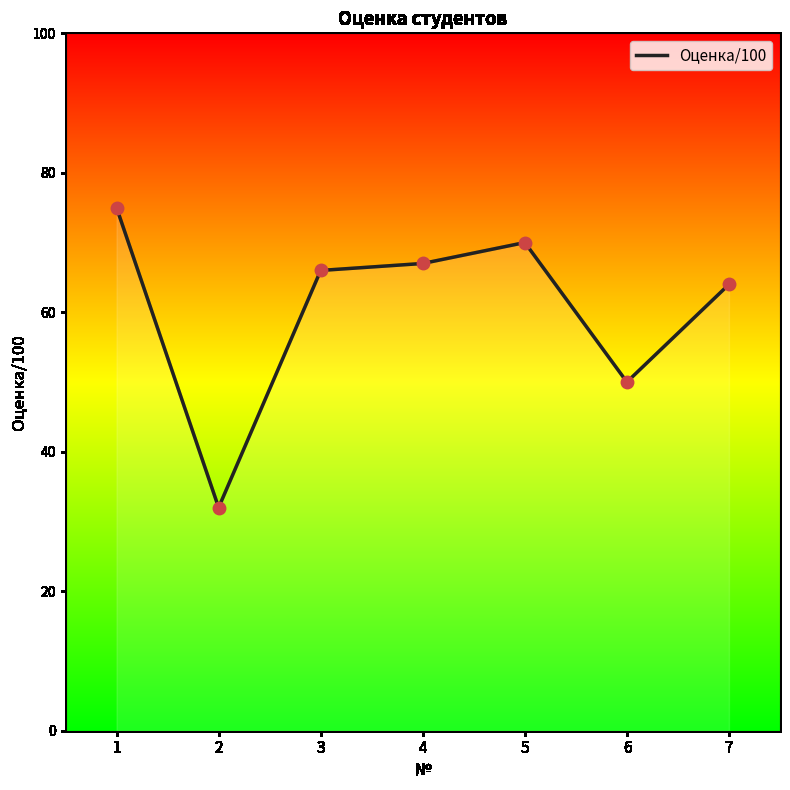

Between 4 and 1, which is larger?

1